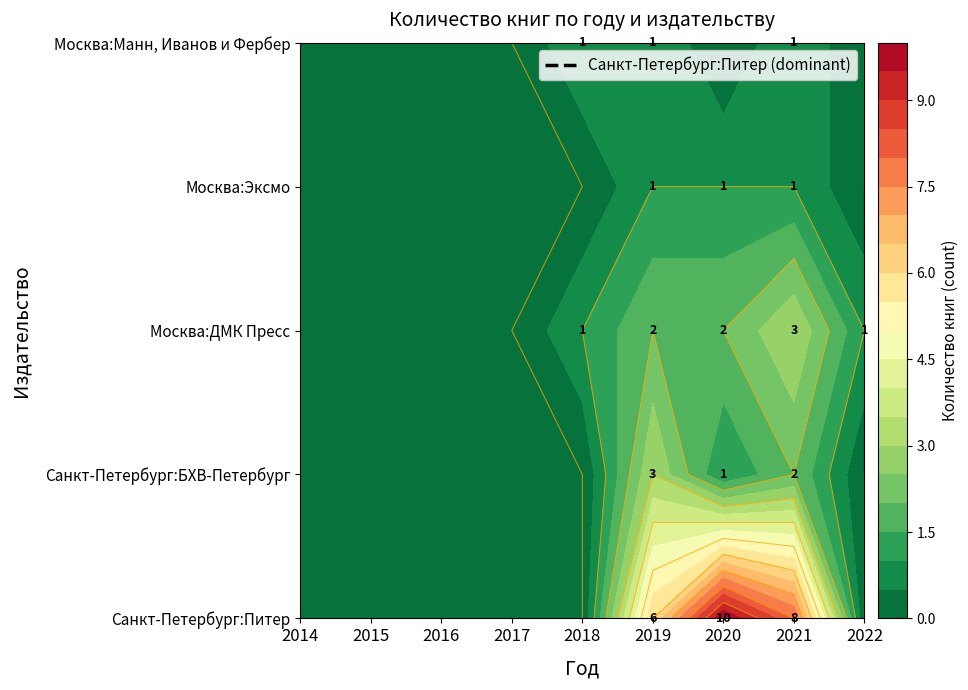

Where is Москва:ДМК Пресс nearest to the value 1?

4